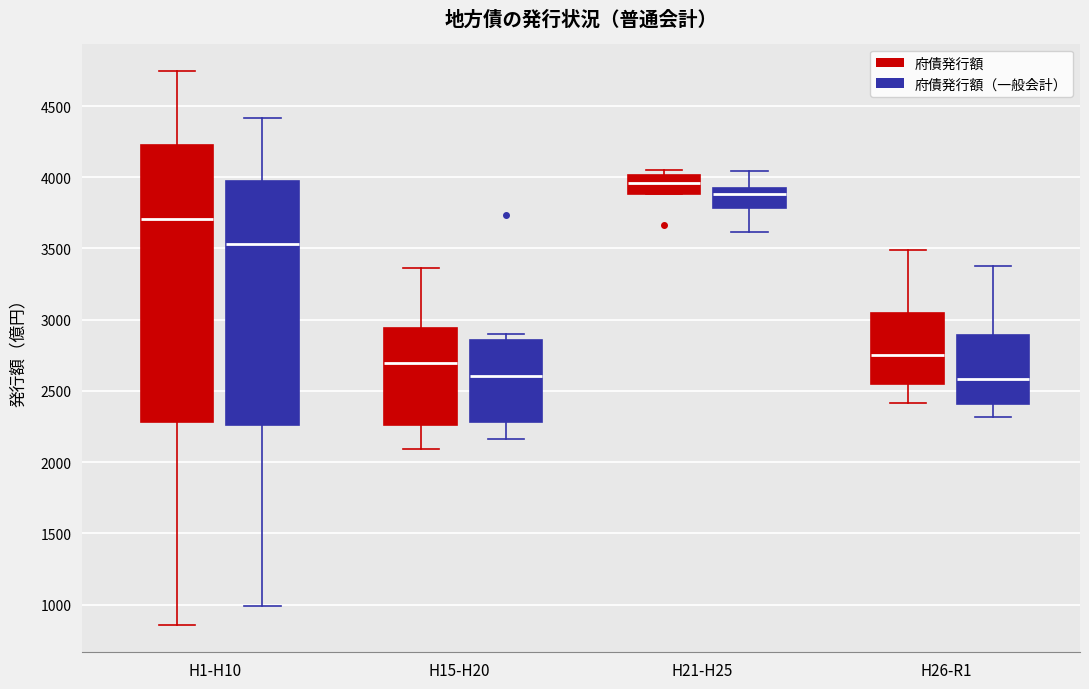

Comparing the boxes themselves (not the whiskers), which one is the tallest?

H1-H10 (府債発行額)